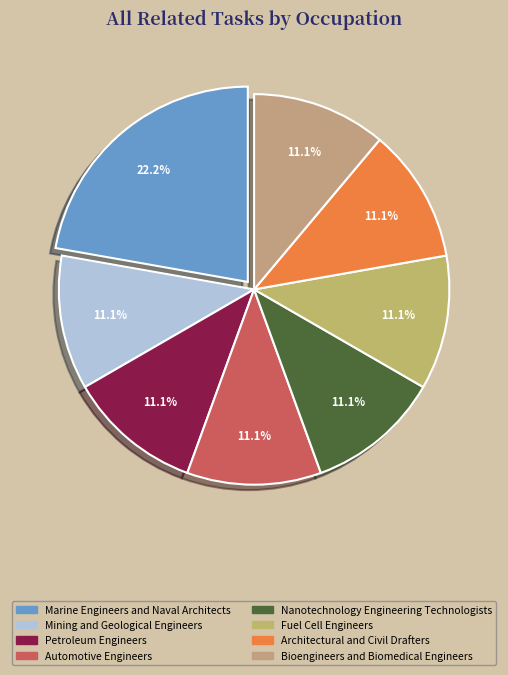

To the nearest percent, what is the combined percentage of Automotive Engineers and Bioengineers and Biomedical Engineers?

22%